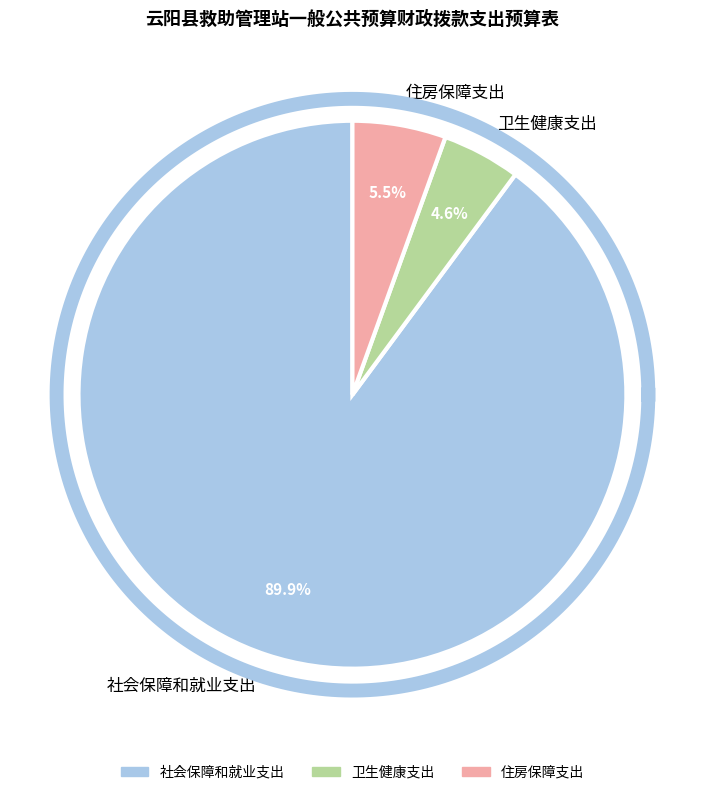

What percentage is the 社会保障和就业支出 slice, to the nearest percent?

90%